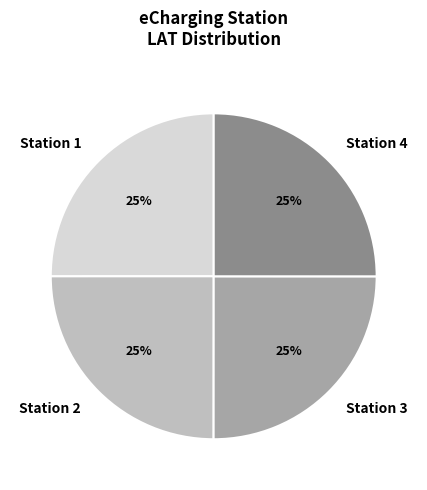

To the nearest percent, what percentage of the pie is Station 3?

25%